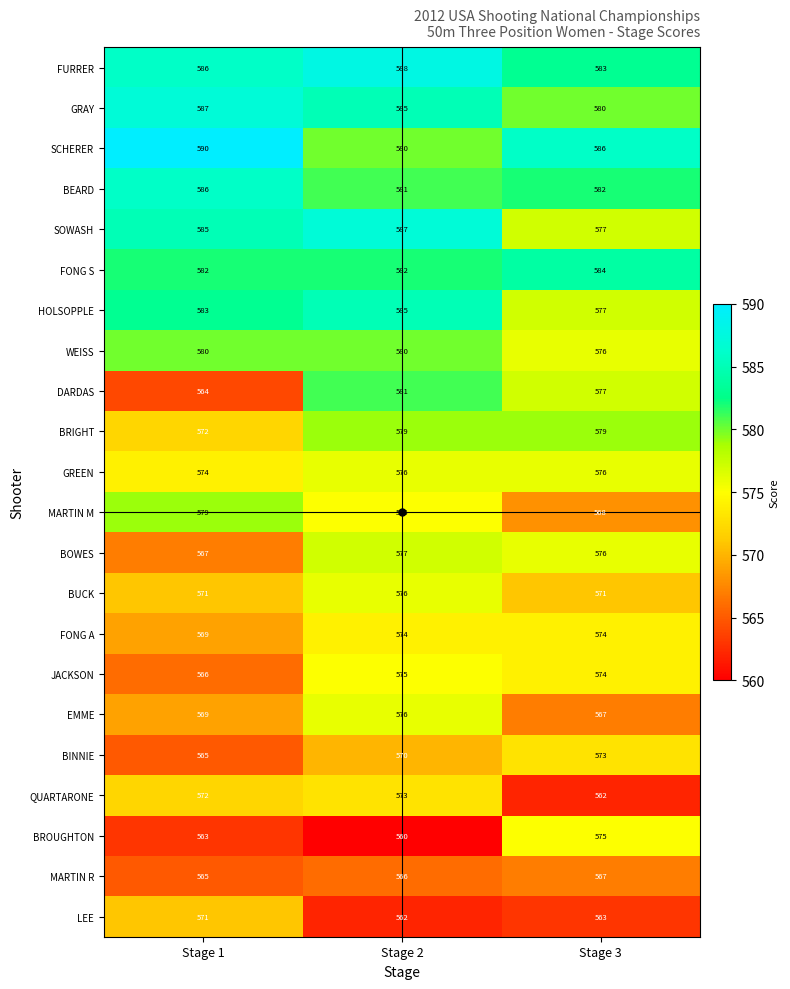

What is the total value across all series at Stage 3?

12647